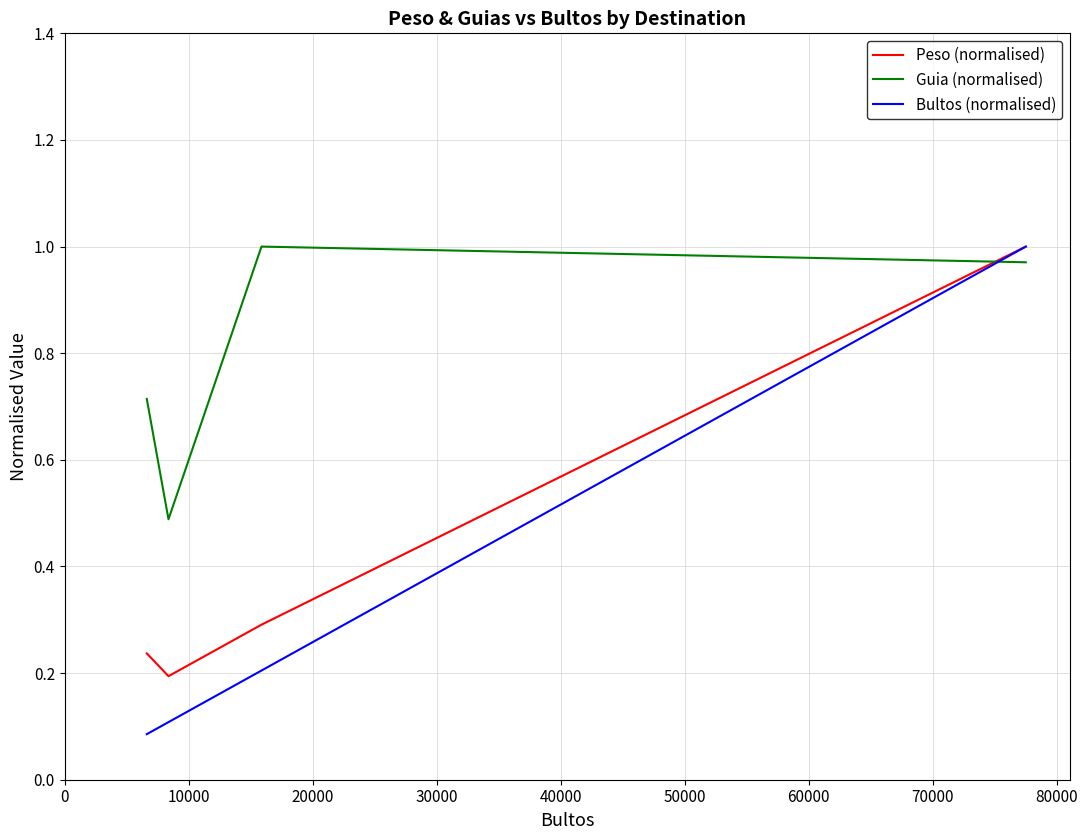

What is the sum of all Bultos (normalised) values?

1.4